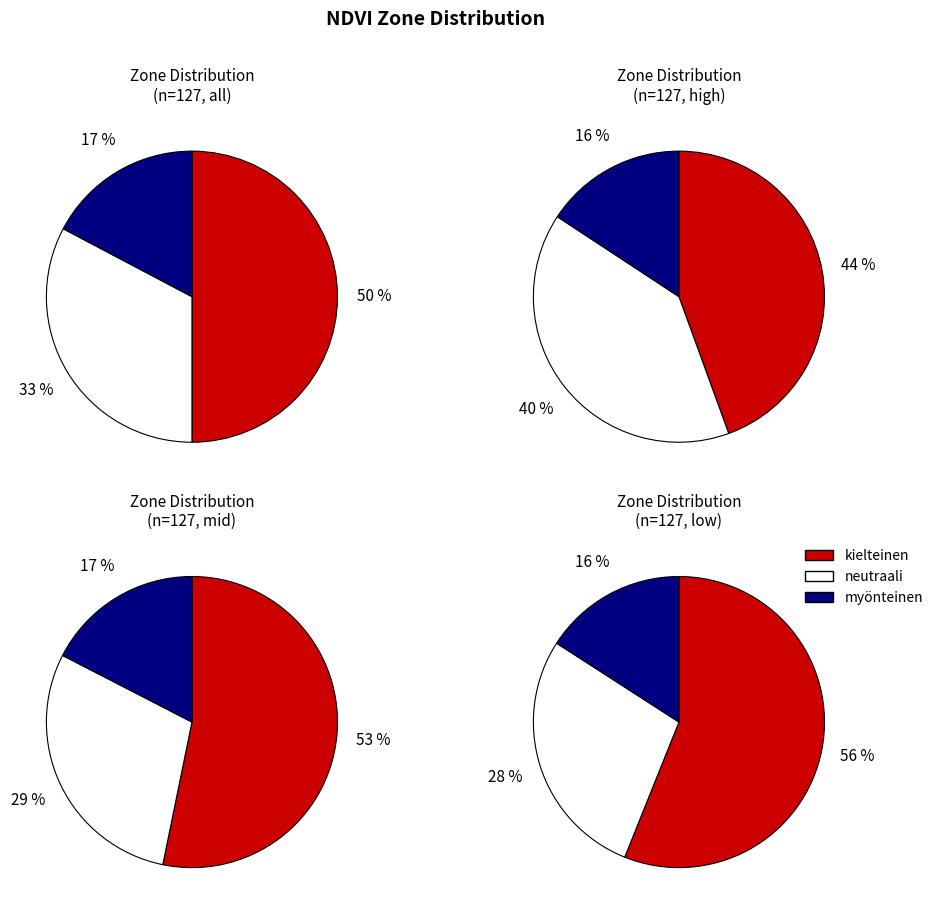

Is there a majority slice in this chart?

No